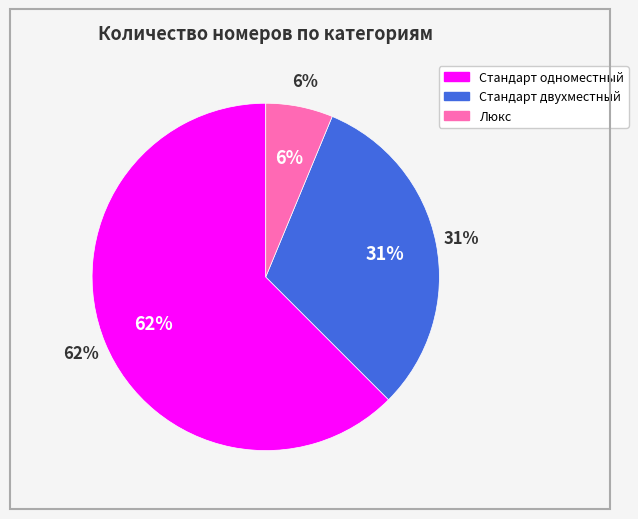

What is the smallest slice in the pie chart?

Люкс